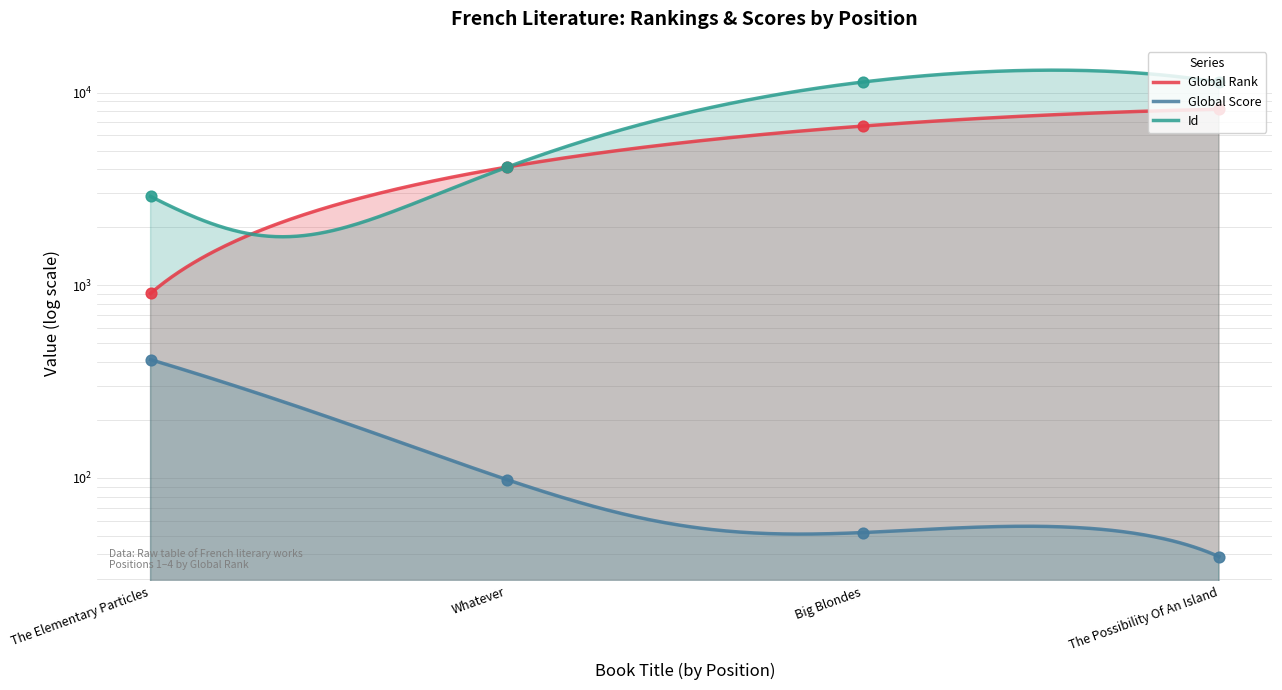

At how many categories does at least one series exceed 9375?

2